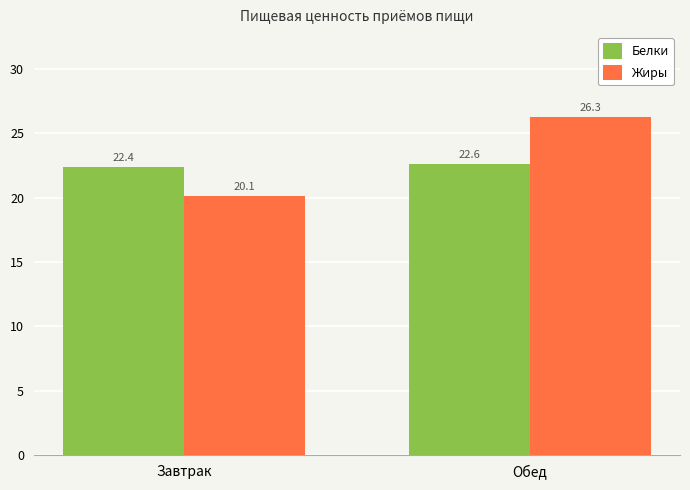

Is it true that Белки equals 9.2 at Обед?

False